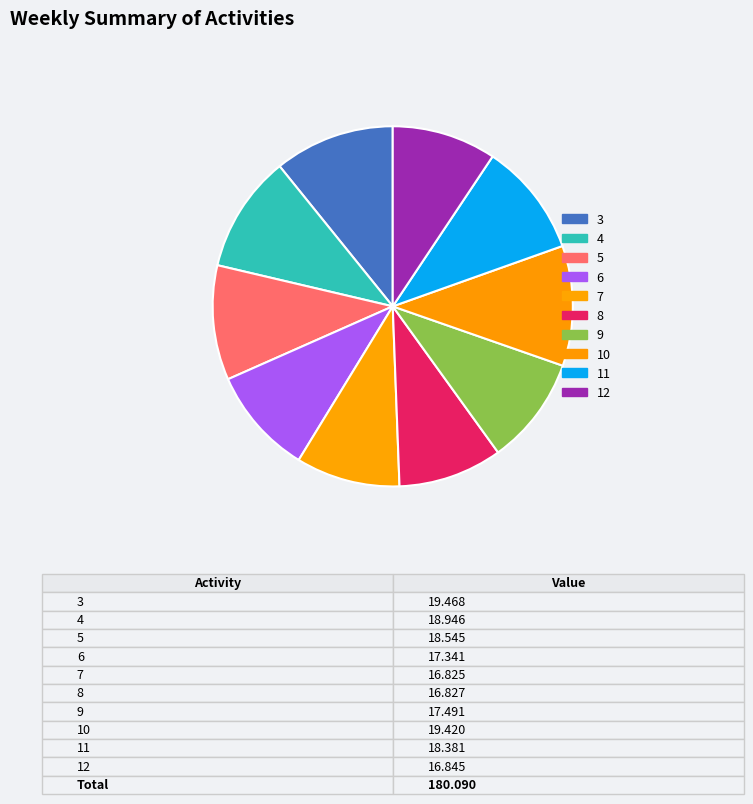

What is the change in value from 9 to 11?

+0.9